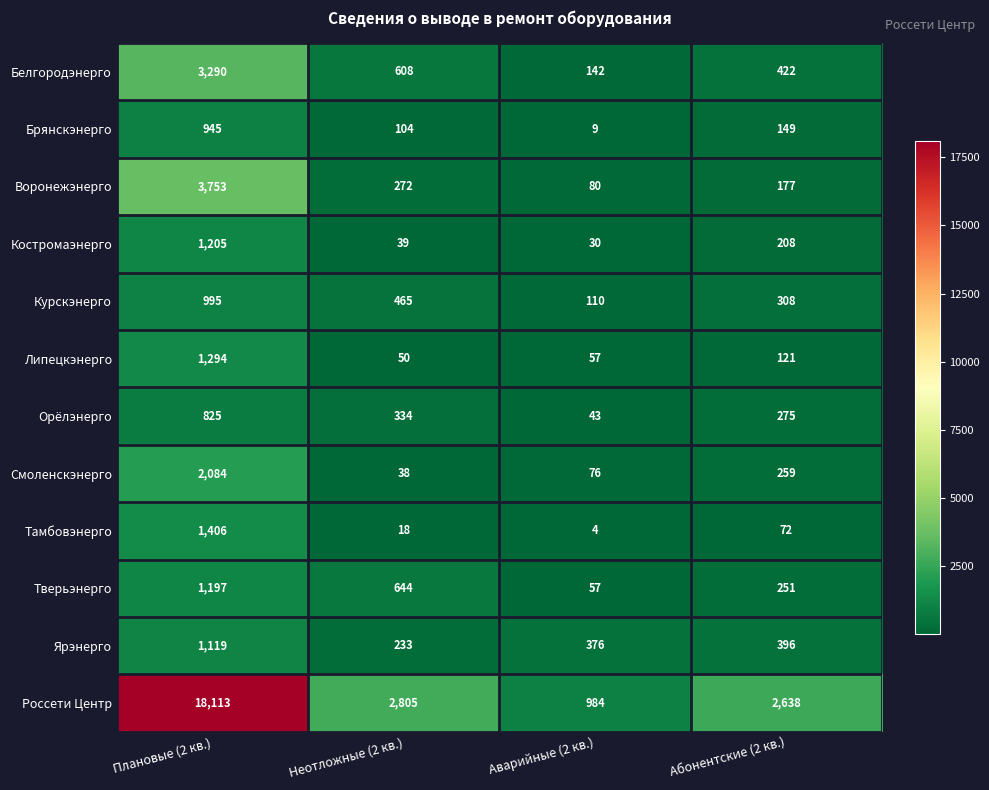

Which series has the largest range (max minus min)?

Россети Центр